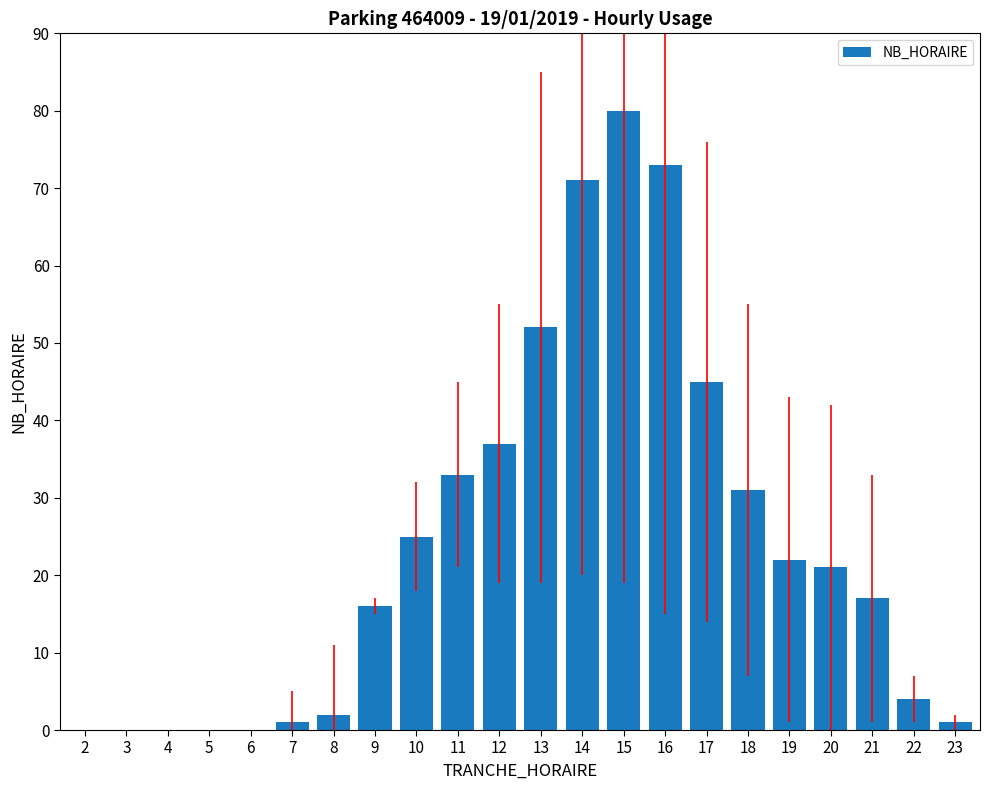

What is the change in value from 3 to 8?

+2